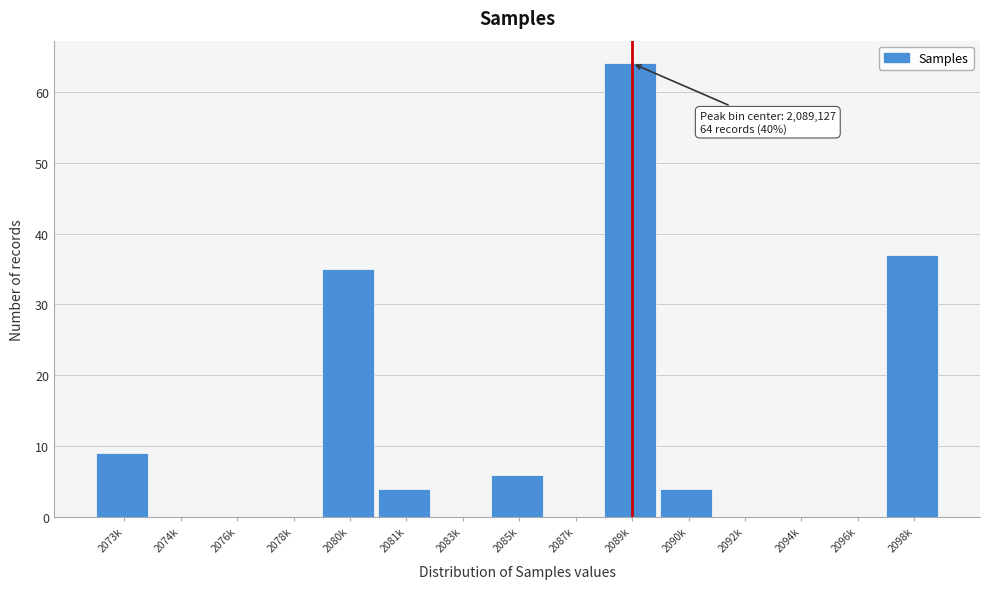

Reading left to right, what are all the values shown in this chart?

2073k=9	2074k=0	2076k=0	2078k=0	2080k=35	2081k=4	2083k=0	2085k=6	2087k=0	2089k=64	2090k=4	2092k=0	2094k=0	2096k=0	2098k=37